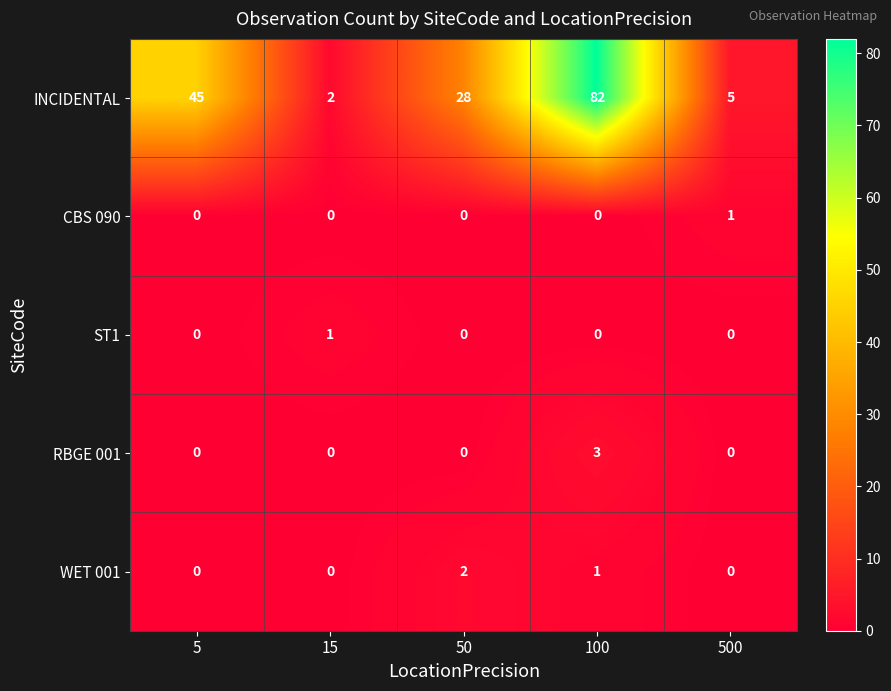

What is the total value across all series at 100?

86